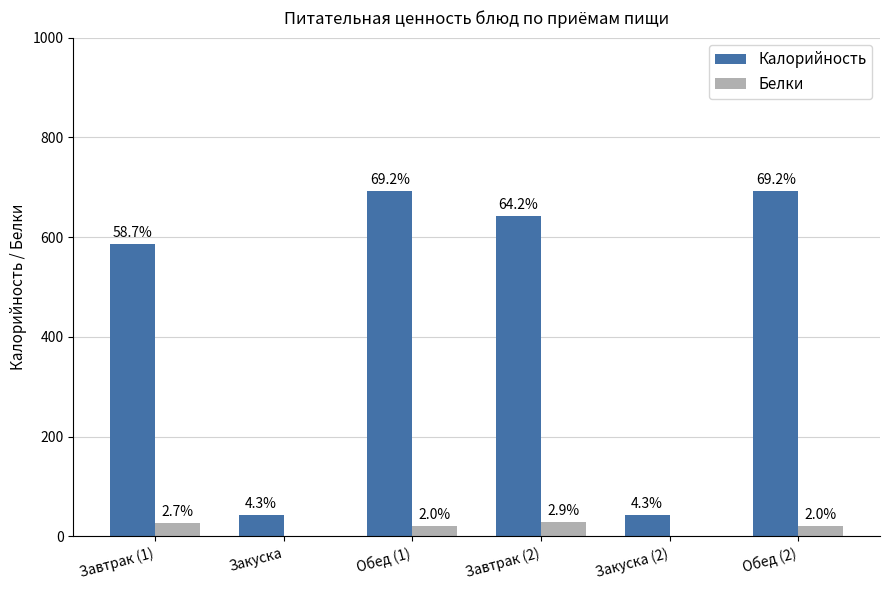

What are all the series names shown in the legend?

Калорийность, Белки